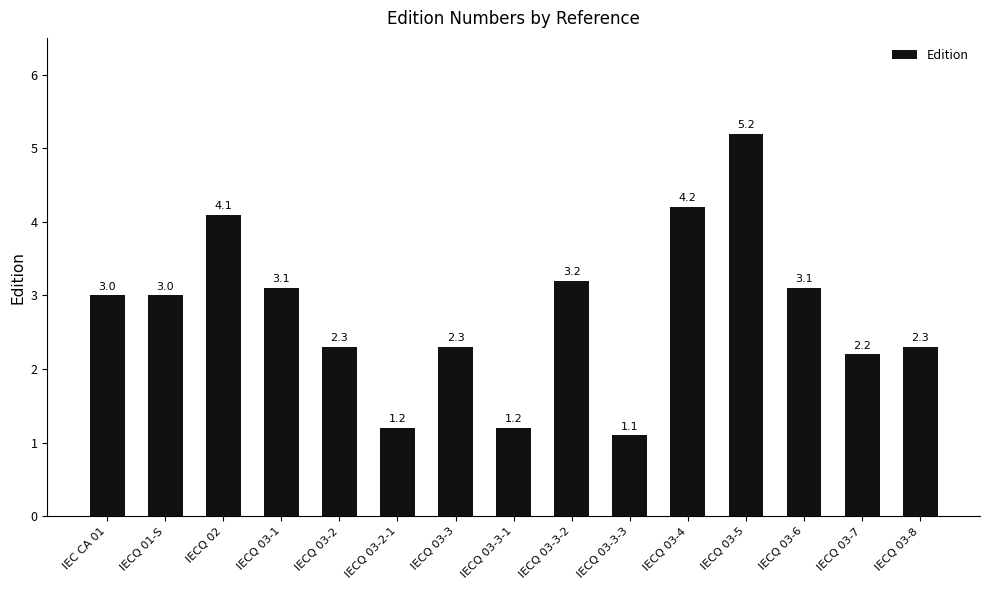

Between IECQ 03-2 and IECQ 03-4, which is larger?

IECQ 03-4